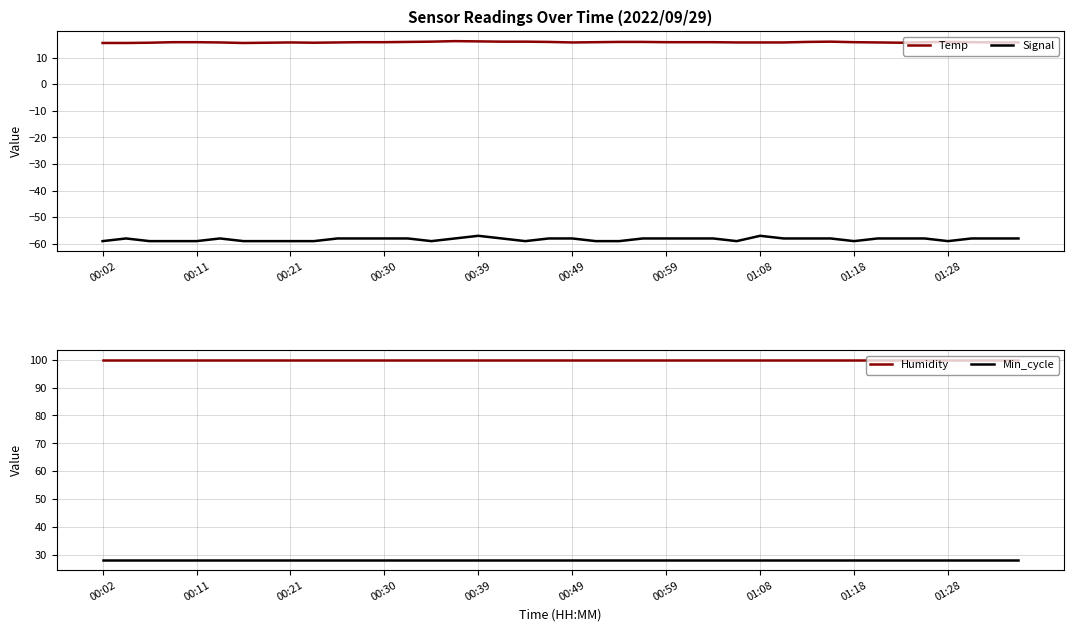

At how many categories does at least one series exceed 78?

40